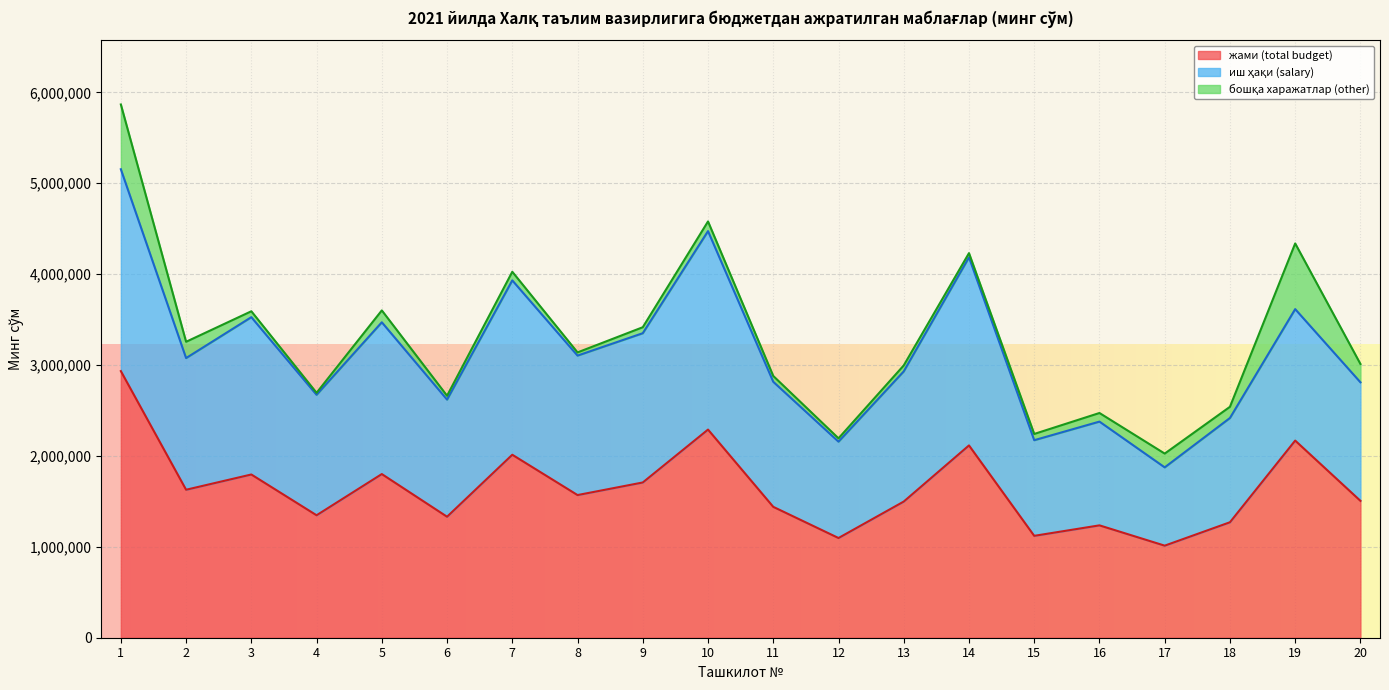

Reading right to left, what are all the values shown in this chart?

жами (total budget): 20=1505868	19=2168860	18=1270209	17=1012884	16=1236164	15=1120860	14=2115604	13=1497904	12=1096862	11=1439883	10=2289839	9=1707946	8=1569434	7=2013010	6=1331056	5=1800530	4=1347184	3=1795757	2=1627917	1=2933388
иш ҳақи (salary): 20=1304103	19=1446228	18=1147209	17=861298	16=1141464	15=1052160	14=2069604	13=1432254	12=1060062	11=1375783	10=2183389	9=1642257	8=1534254	7=1918380	6=1288551	5=1669875	4=1325364	3=1730952	2=1448571	1=2220657
бошқа харажатлар (other): 20=201765	19=722632	18=123000	17=151586	16=94700	15=68700	14=46000	13=65650	12=36800	11=64100	10=106450	9=65689	8=35180	7=94630	6=42505	5=130655	4=21820	3=64805	2=179346	1=712731